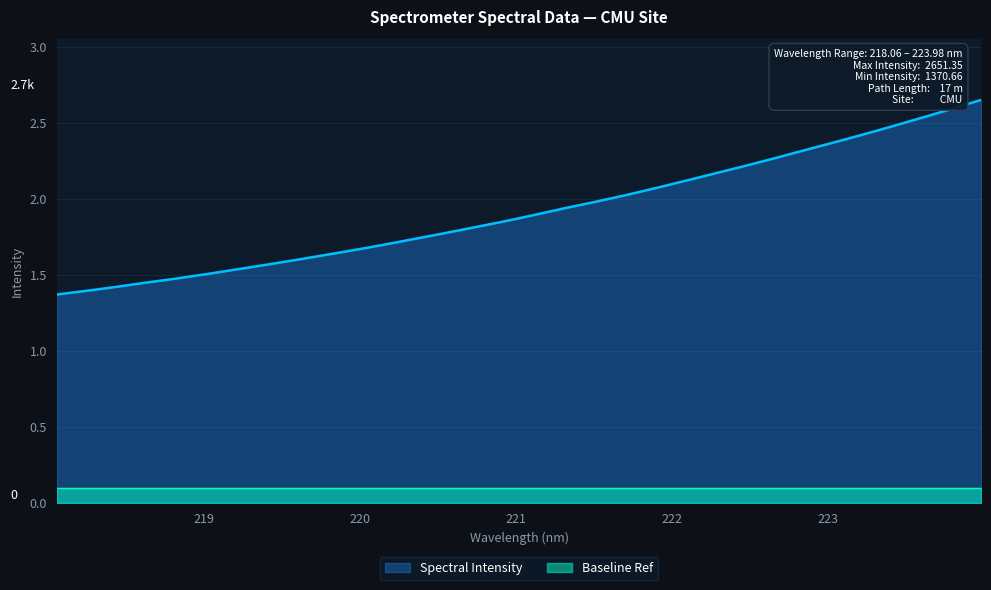

What is the maximum value shown in the chart?

2.7